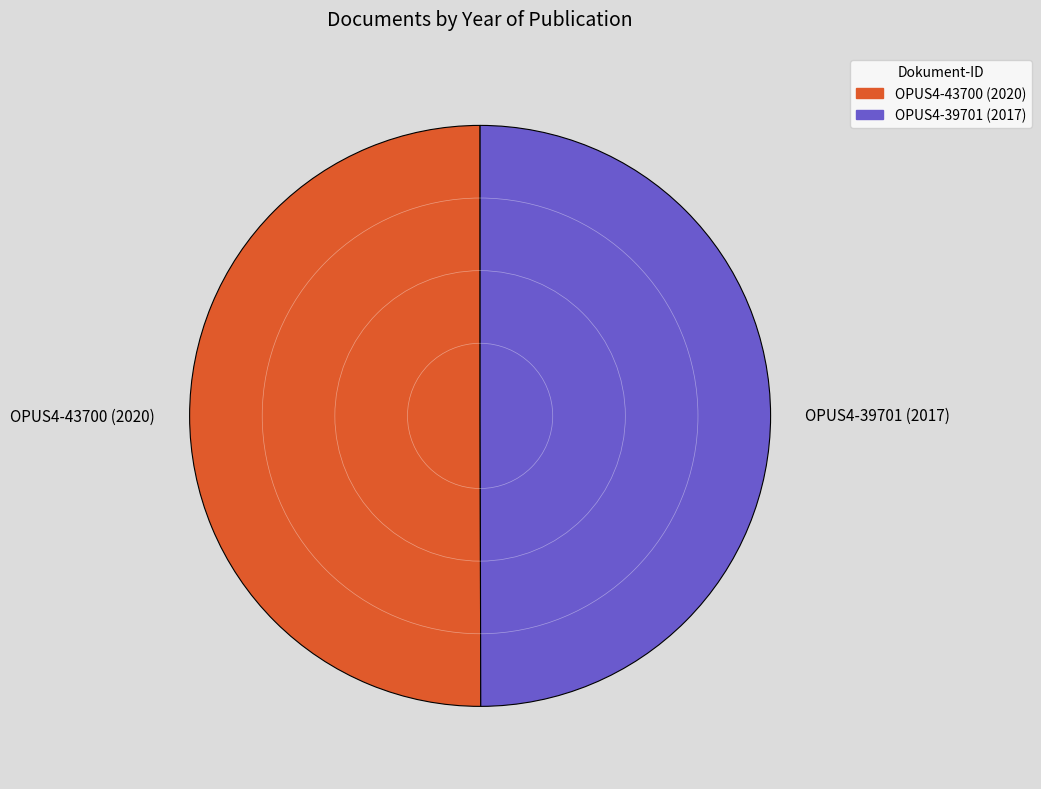

Is the sum of OPUS4-39701 (2017) and OPUS4-43700 (2020) greater than half?

Yes